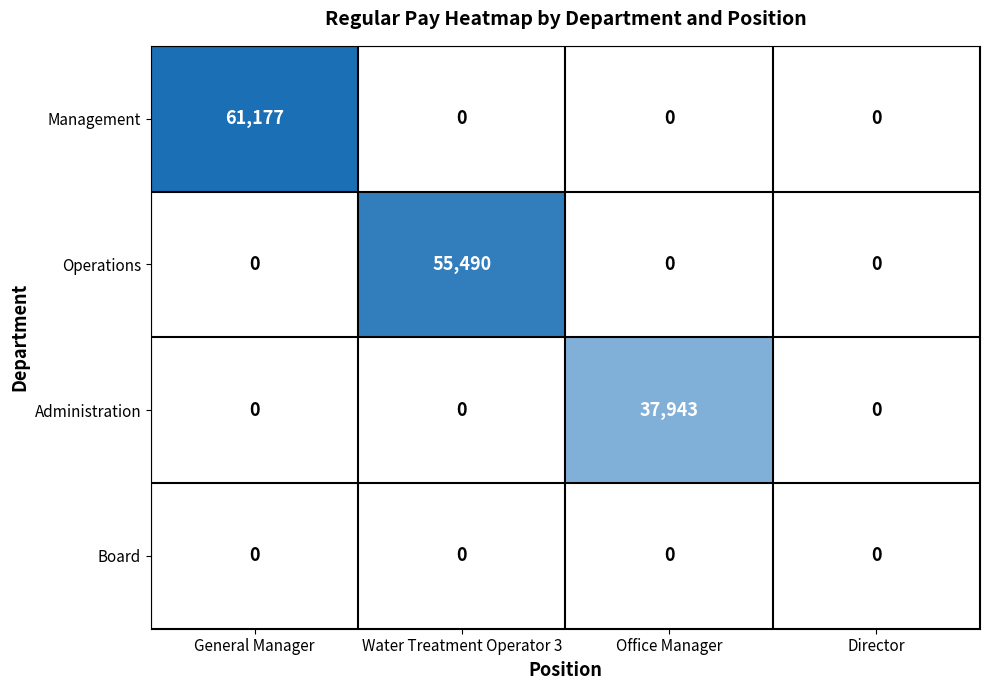

List the series in order of their peak value, lowest first.

Board, Administration, Operations, Management